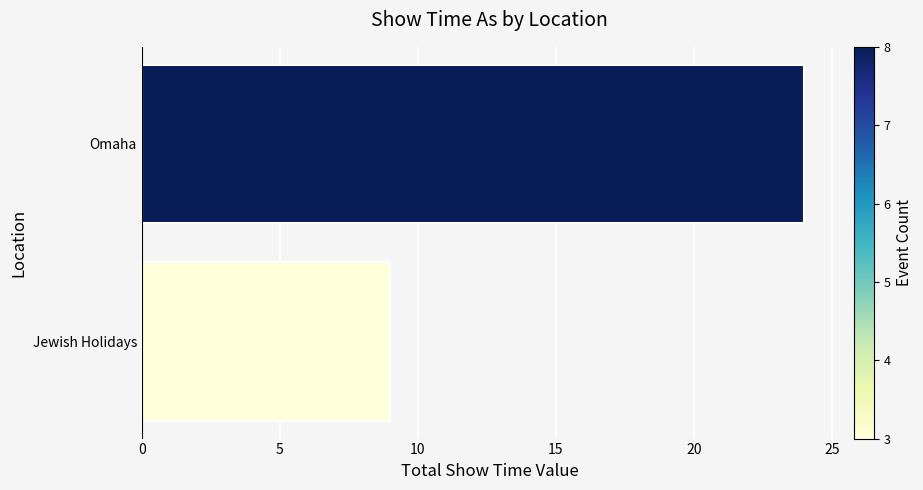

Approximately how many times larger is the value at Jewish Holidays compared to Omaha?

0.4